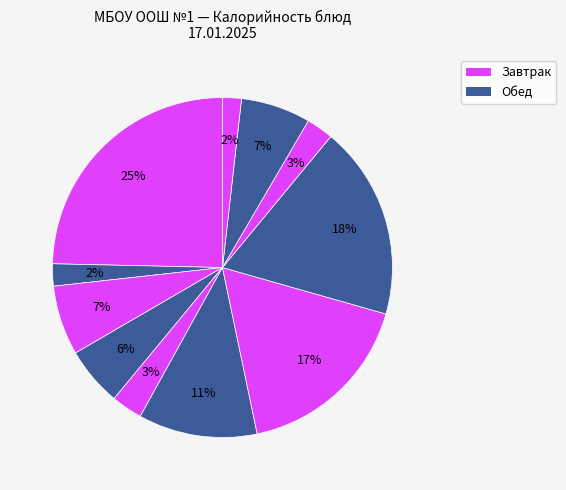

Count the number of slices in the pie.

11